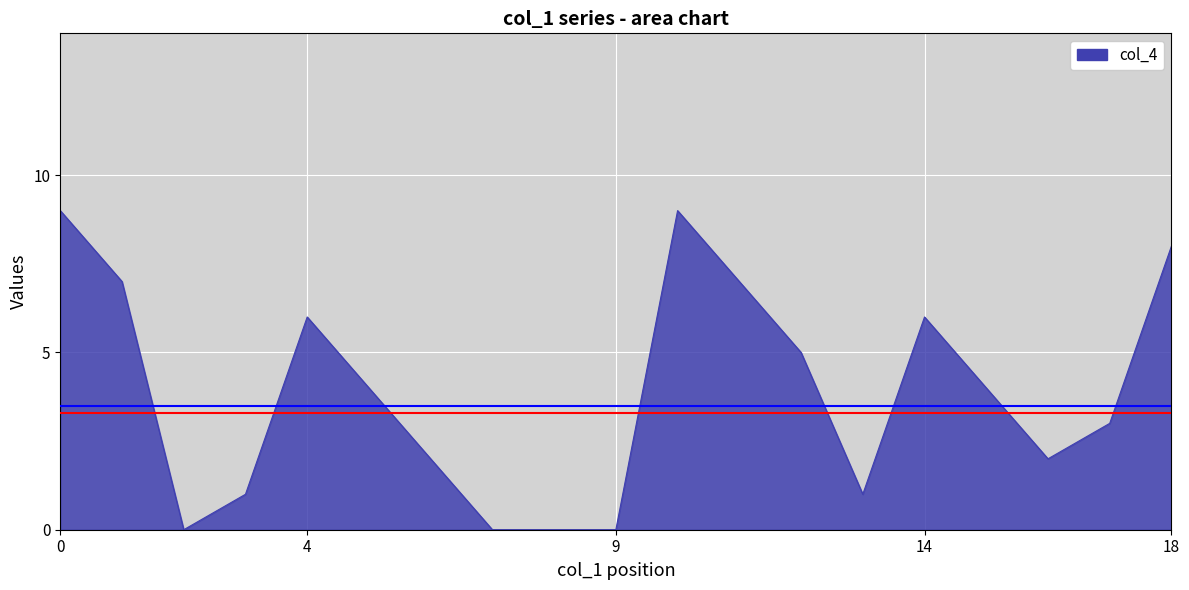

What is the greatest value displayed?

9